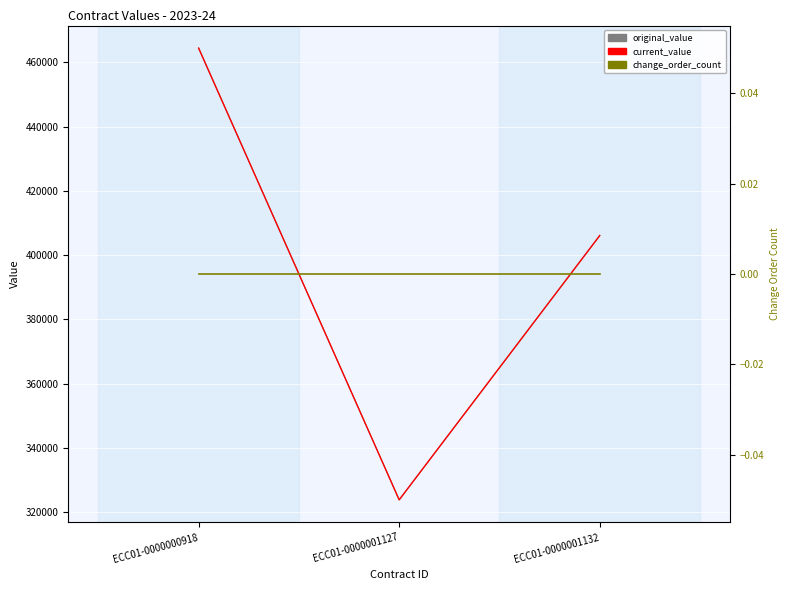

The value of original_value at ECC01-0000000918 is 464400.0. True or false?

True